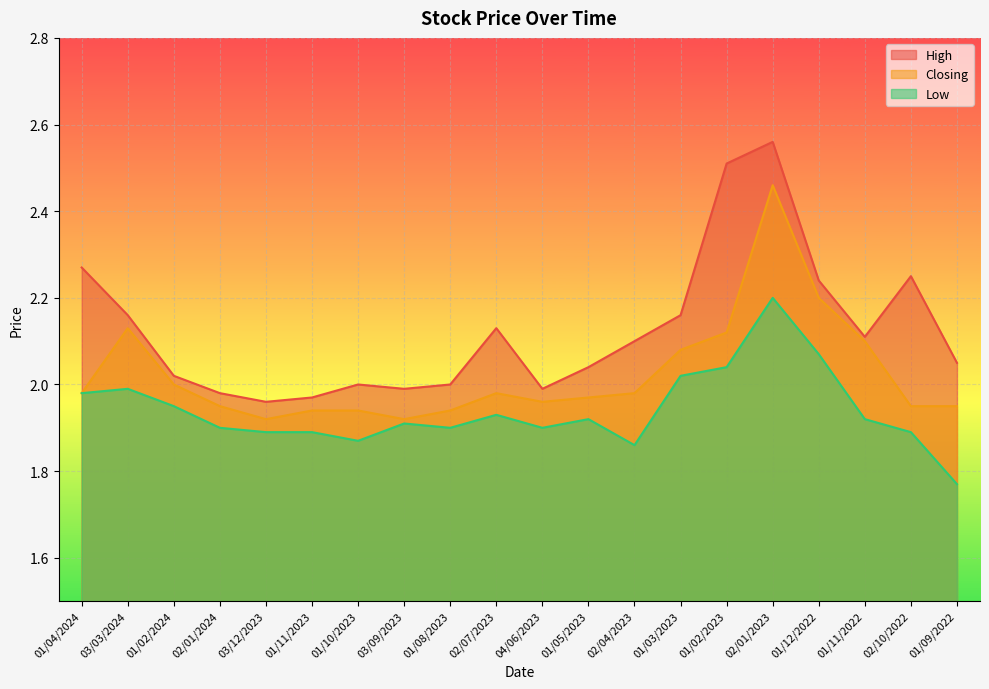

How many distinct data groups are displayed?

3